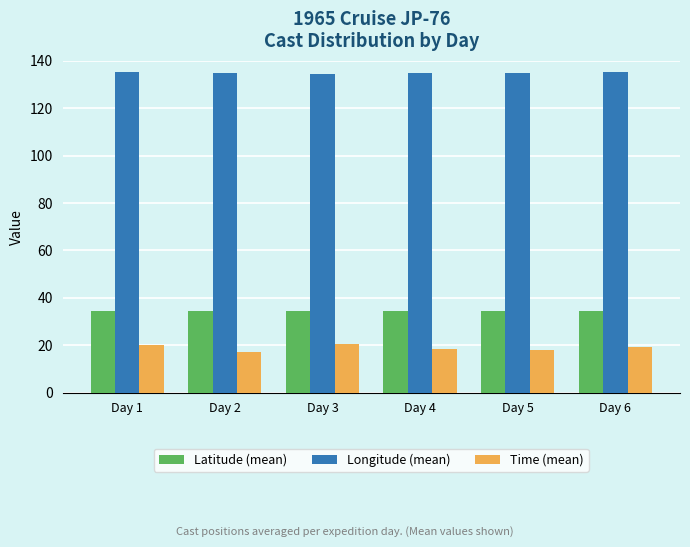

Which series has the largest total across all categories?

Longitude (mean)